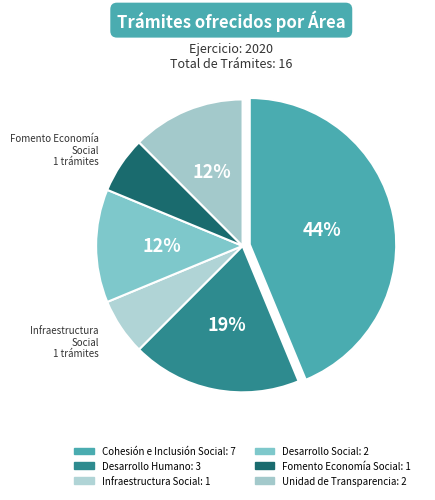

How many segments does this pie chart have?

6